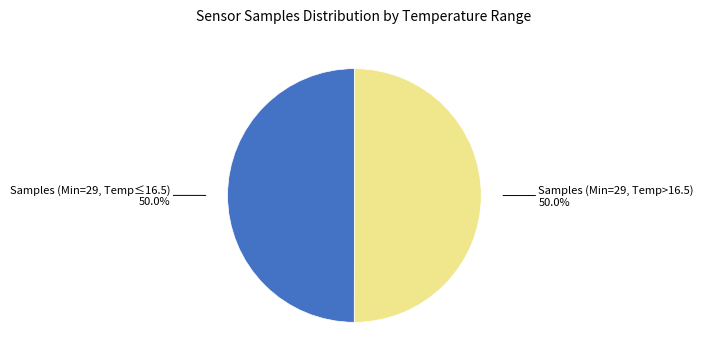

Does any single category account for the majority?

No